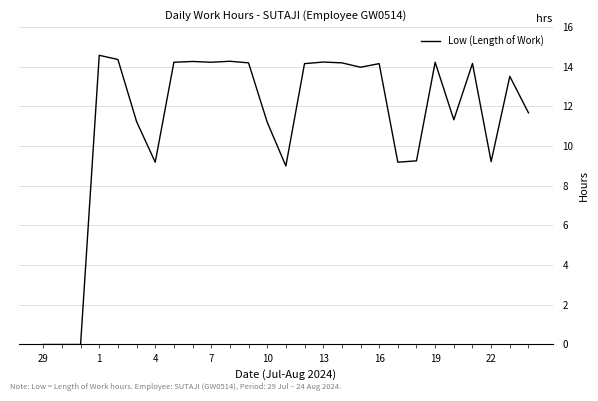

What is the difference between the maximum and minimum values?

14.6